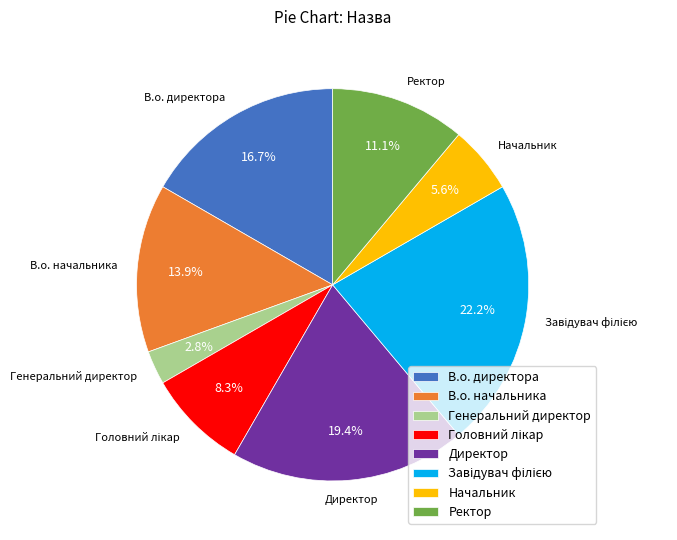

Does Начальник represent more than half of the total?

No